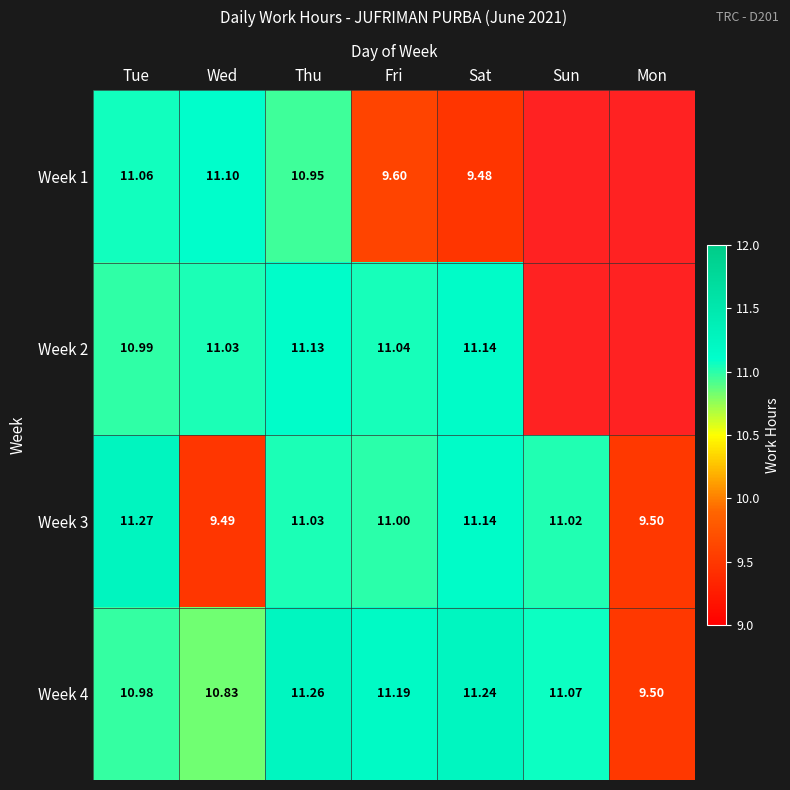

The Week 4 series shows 6.0 at Wed. True or false?

False